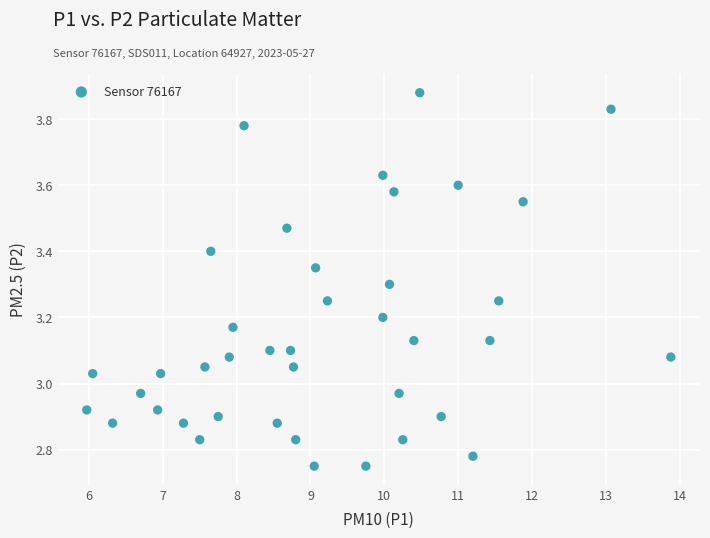

What is the range of Y values (max minus min)?

1.1